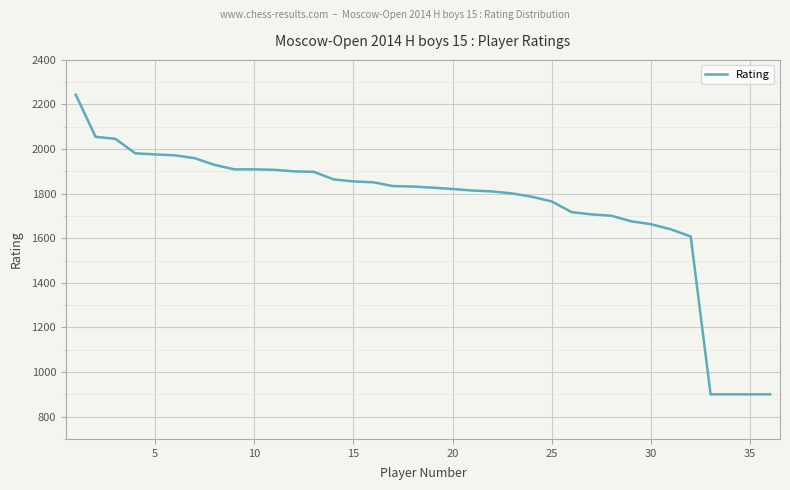

What is the maximum value shown in the chart?

2244